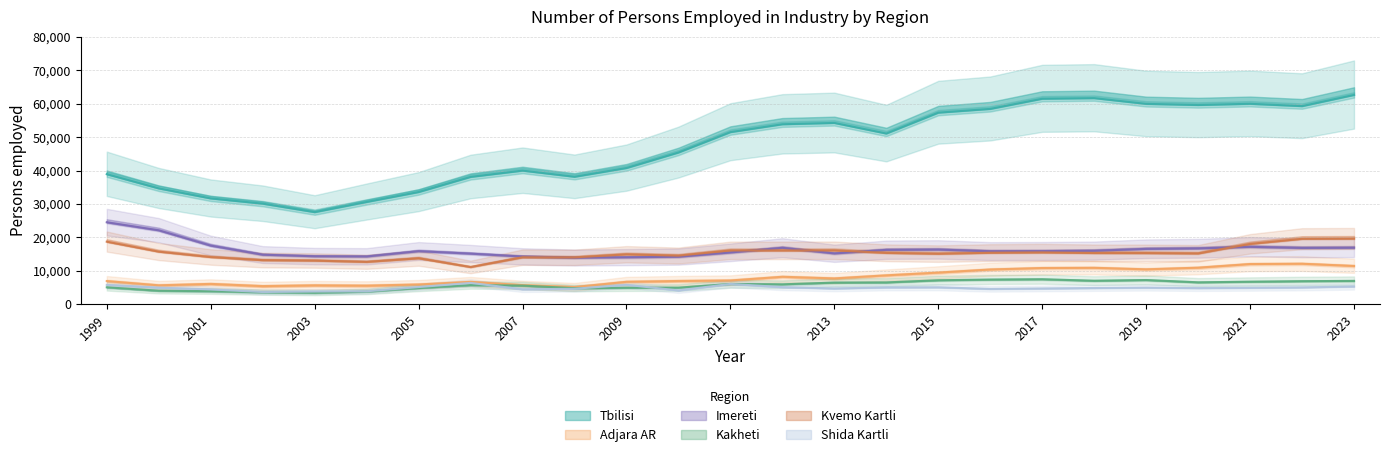

Is this an area chart (filled region under the line)?

No